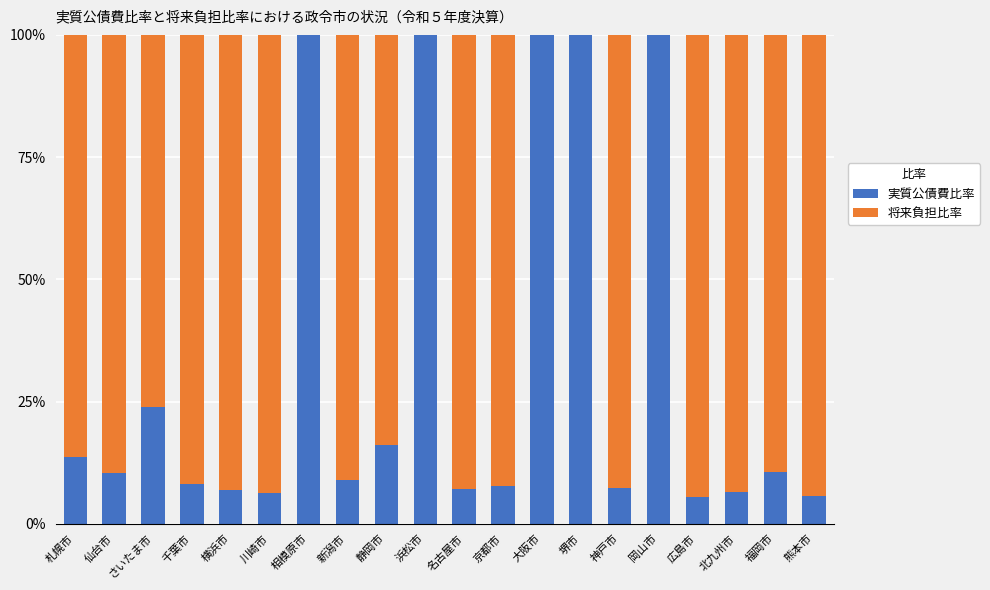

What is the maximum value for 実質公債費比率?

100.0